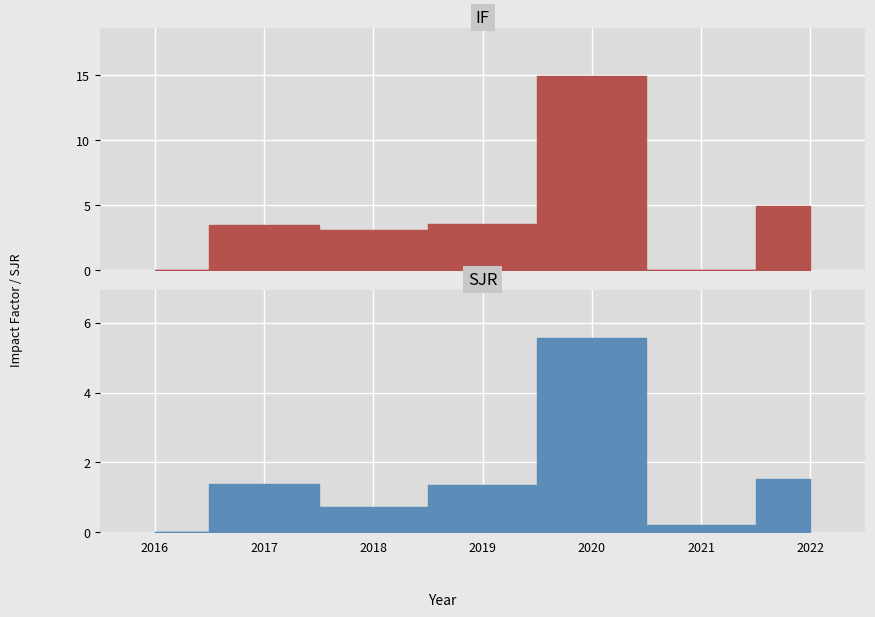

How many intersections are there between IF and SJR?

4